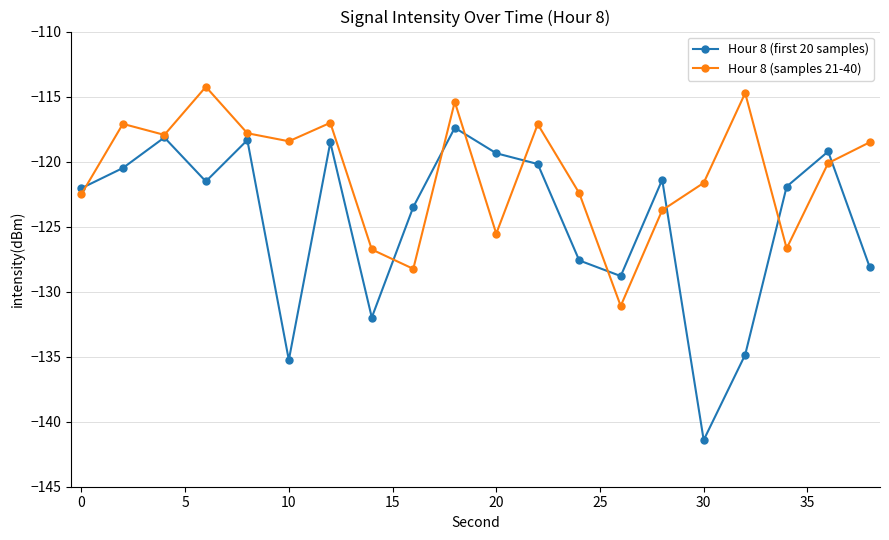

What is the value of the Hour 8 (samples 21-40) point at the 9th from the left?

-128.2